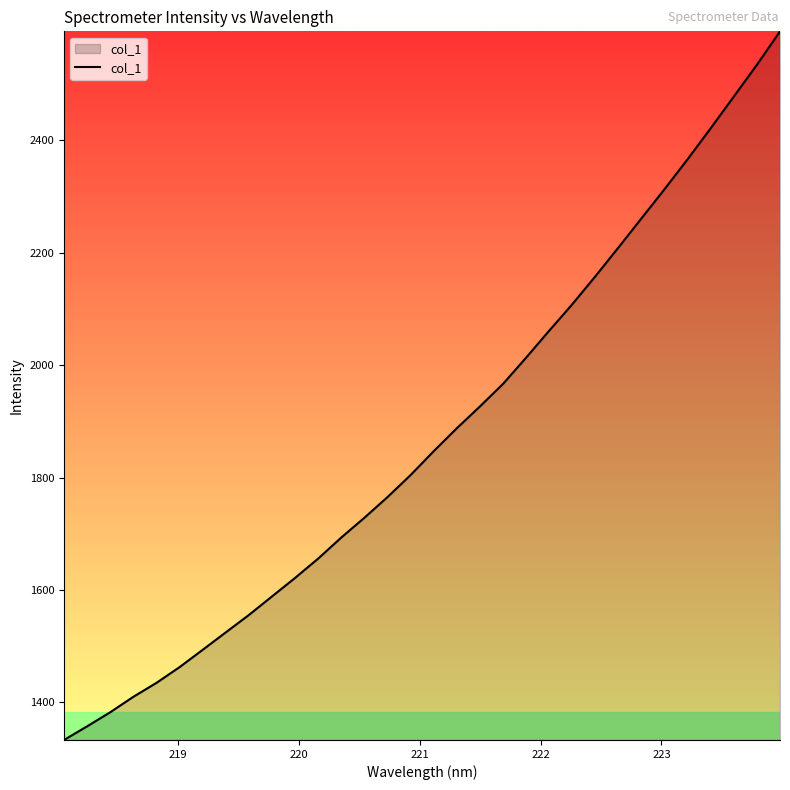

What is the difference between the maximum and minimum values?

1260.7